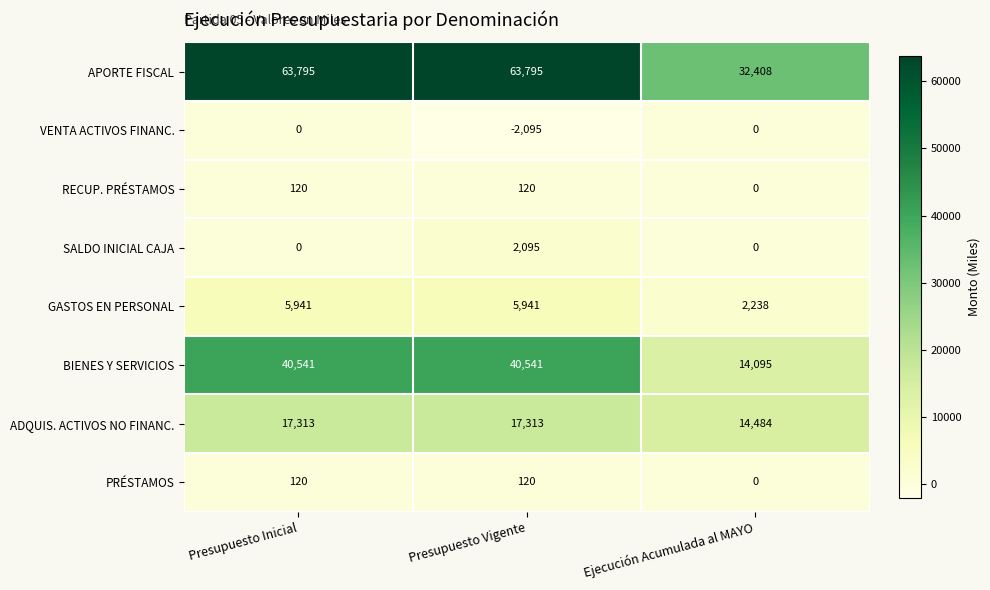

Reading left to right, extract all data points from this chart.

APORTE FISCAL: 63795	63795	32408
VENTA ACTIVOS FINANC.: 0	-2095	0
RECUP. PRÉSTAMOS: 120	120	0
SALDO INICIAL CAJA: 0	2095	0
GASTOS EN PERSONAL: 5941	5941	2238
BIENES Y SERVICIOS: 40541	40541	14095
ADQUIS. ACTIVOS NO FINANC.: 17313	17313	14484
PRÉSTAMOS: 120	120	0